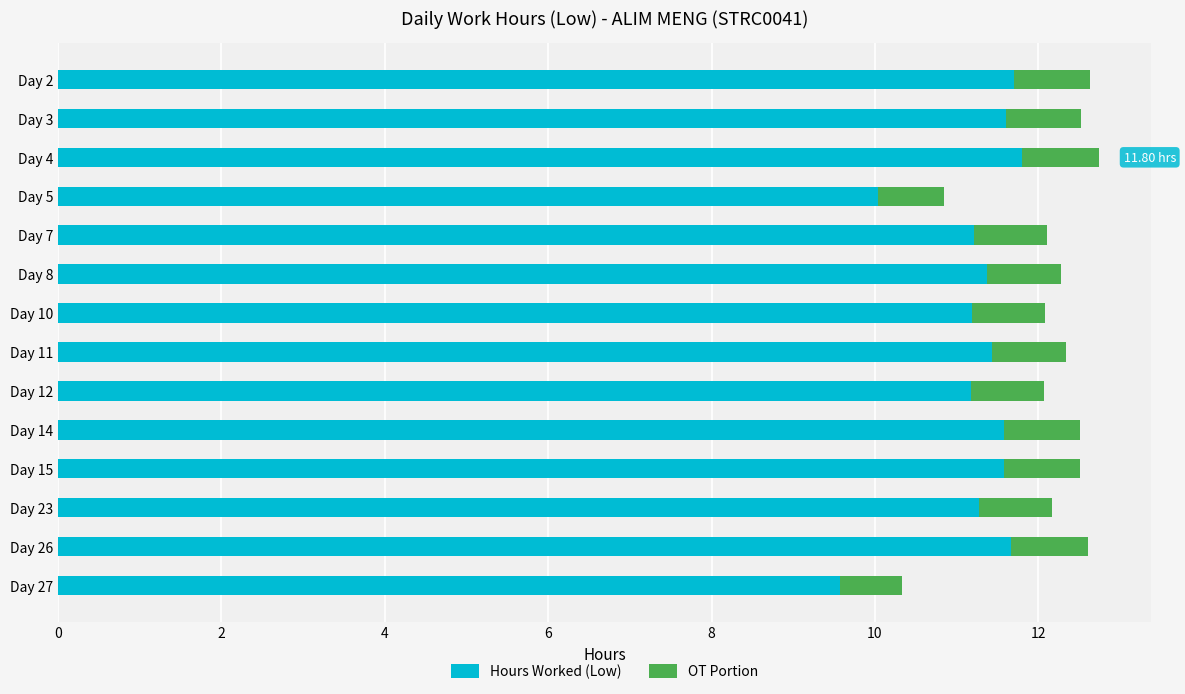

What is the average value of the Hours Worked (Low) series?

11.2